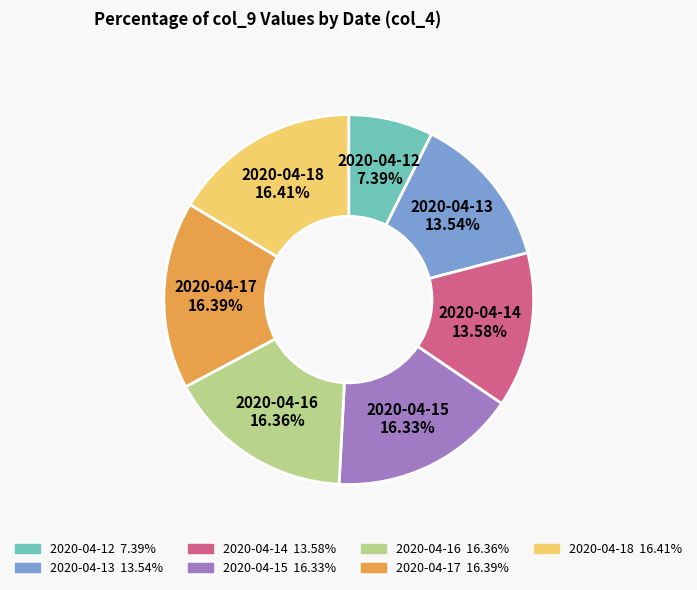

Approximately how many times larger is the value at 2020-04-12 compared to 2020-04-14?

0.5